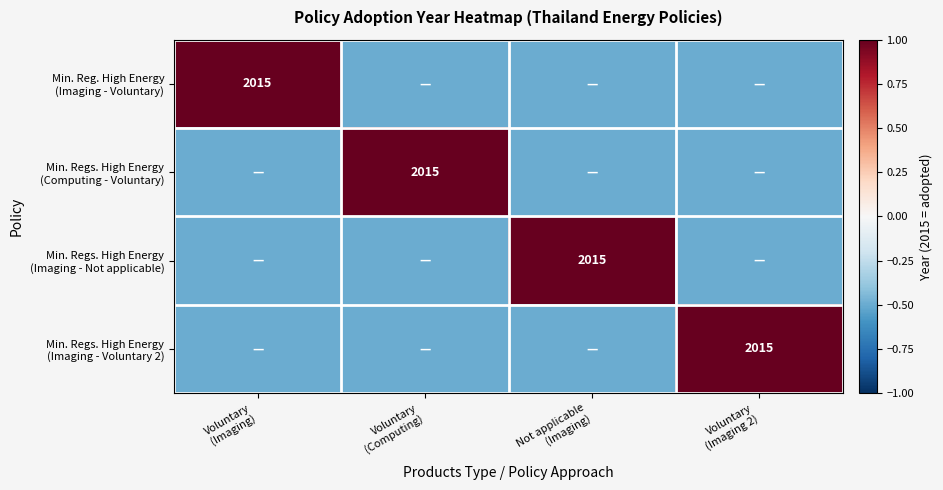

At Voluntary (Imaging), list the series in order from largest to smallest.

Min. Reg. High Energy (Imaging - Voluntary), Min. Regs. High Energy (Computing - Voluntary), Min. Regs. High Energy (Imaging - Not applicable), Min. Regs. High Energy (Imaging - Voluntary 2)